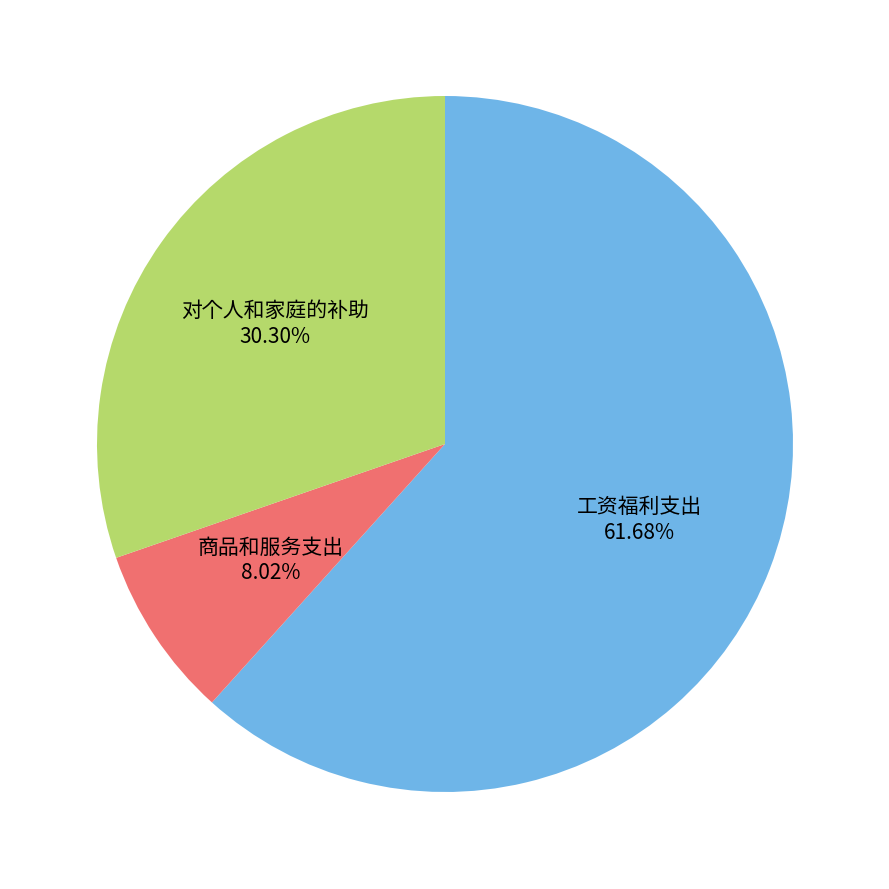

Is there a majority slice in this chart?

Yes